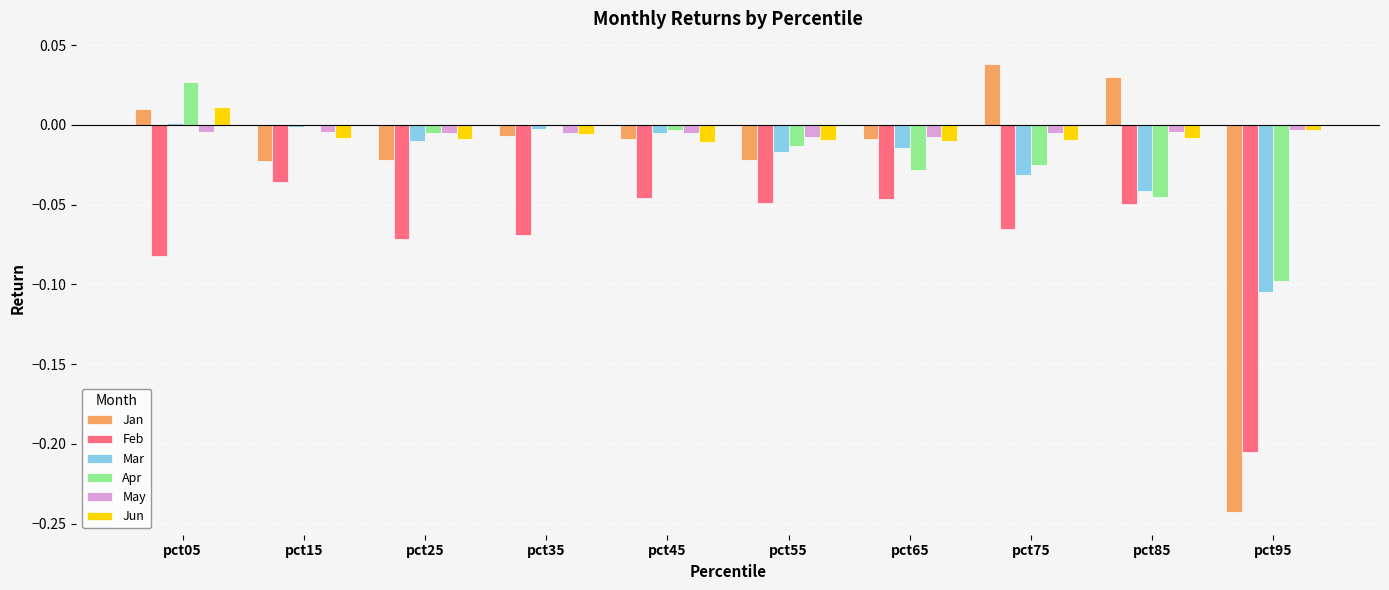

Which category has the highest value across all series?

pct75